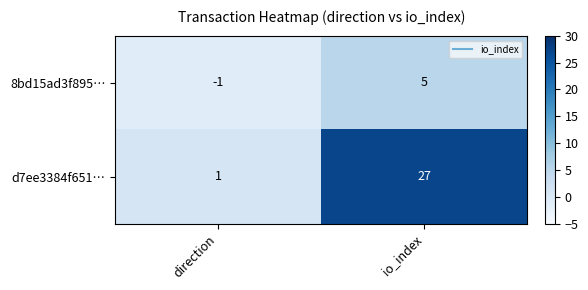

At which category does the chart reach its minimum across all series?

direction